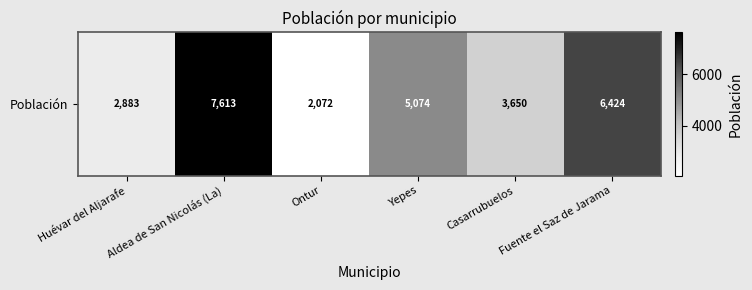

List the labels in order of value, smallest first.

Ontur, Huévar del Aljarafe, Casarrubuelos, Yepes, Fuente el Saz de Jarama, Aldea de San Nicolás (La)